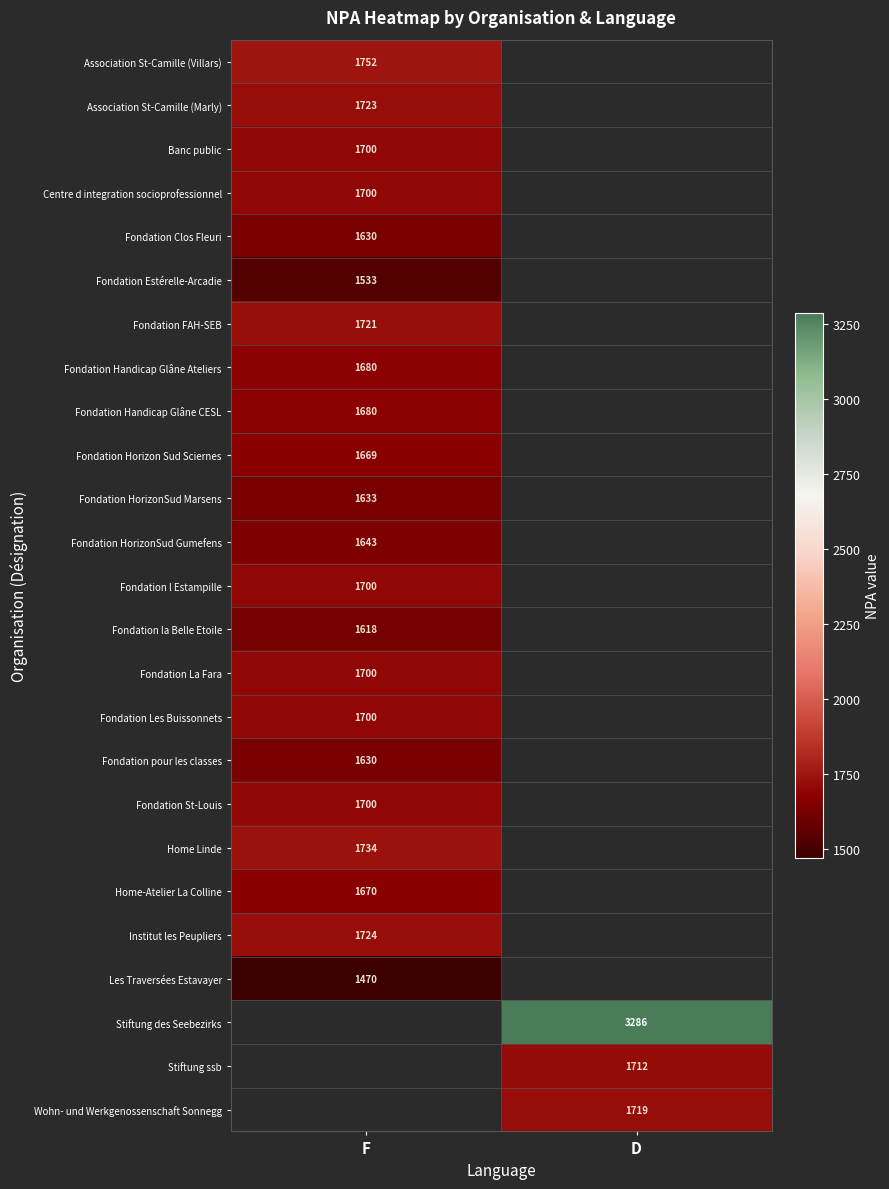

True or false: Fondation Estérelle-Arcadie has a value of 1533.0 at F.

True